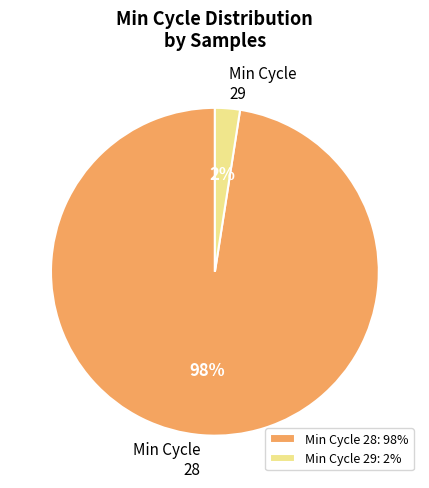

How many slices are in this pie chart?

2